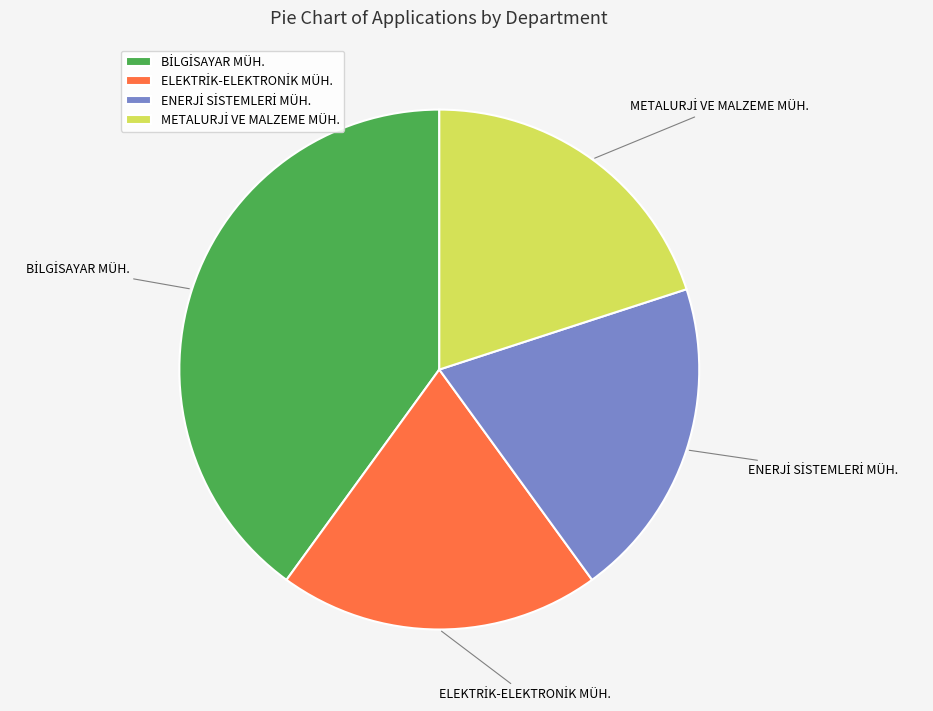

Is there a majority slice in this chart?

No